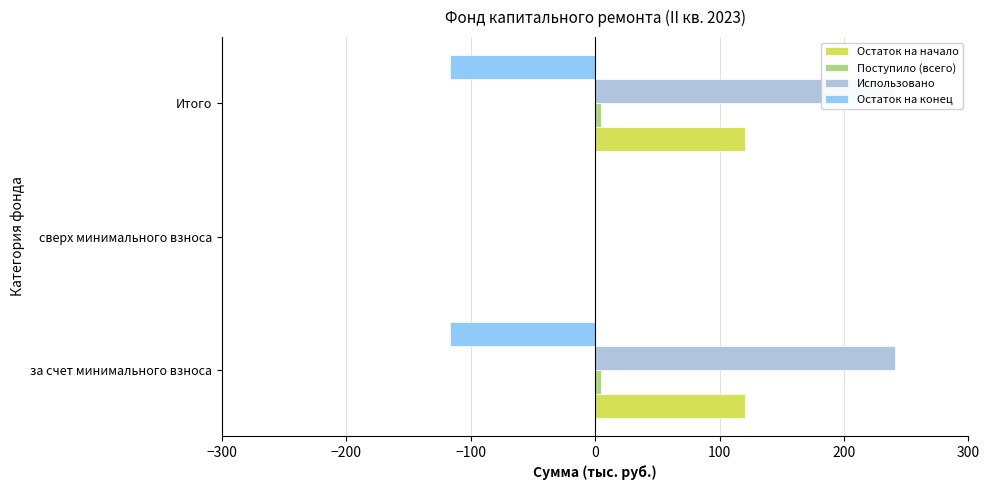

The value of Остаток на начало at за счет минимального взноса is 72.6. True or false?

False